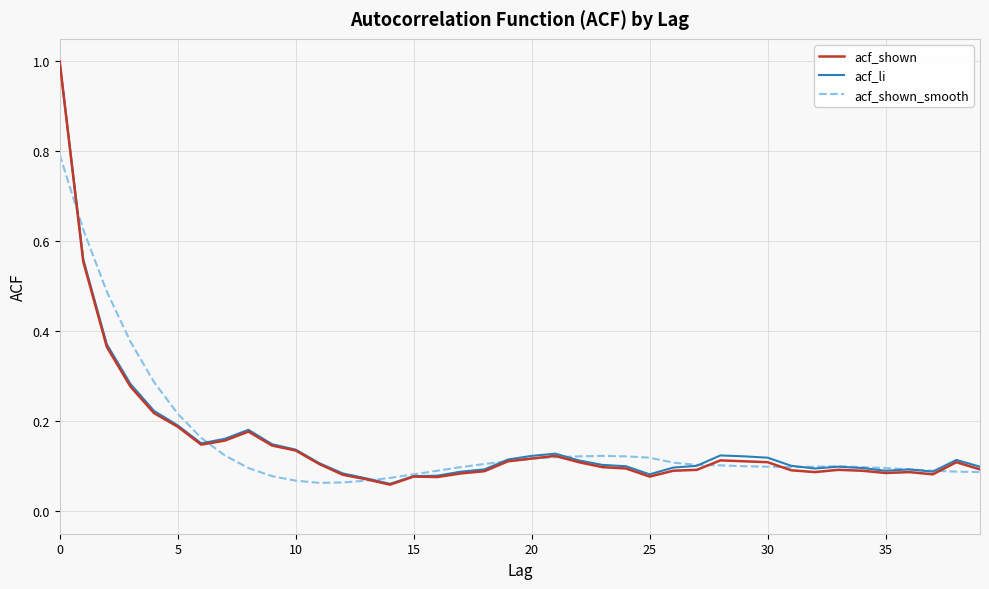

Which series has the widest spread of values?

acf_shown